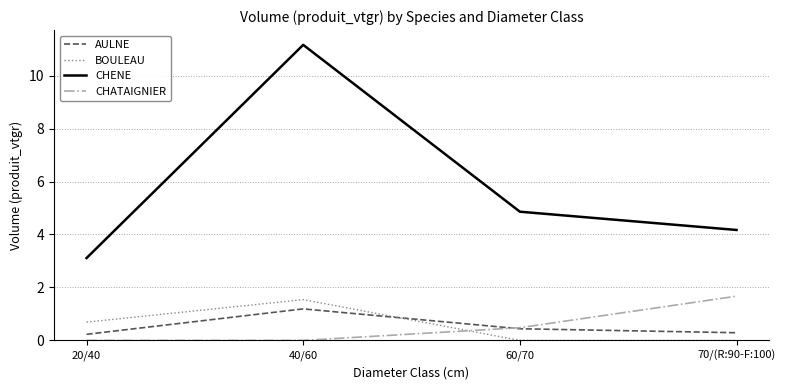

Which category has the highest value across all series?

40/60